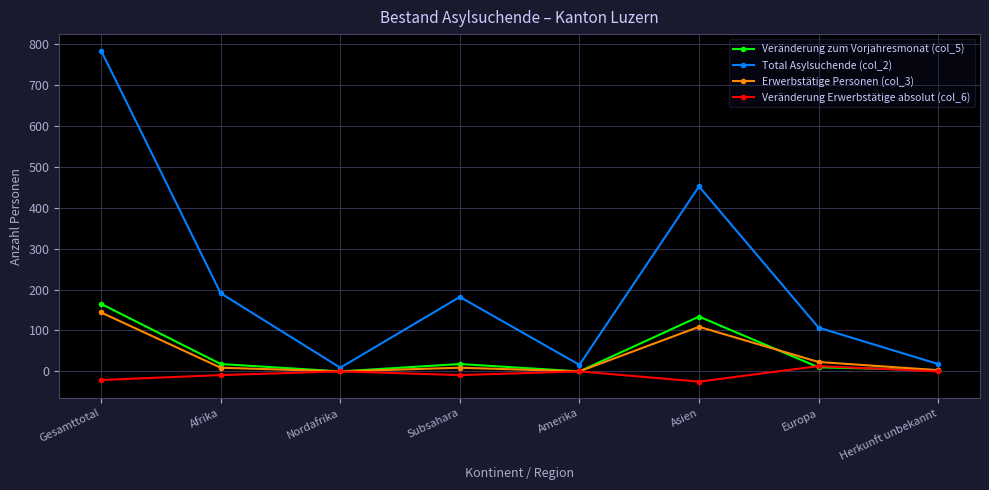

How many interior local peaks does the Erwerbstätige Personen (col_3) series have?

2